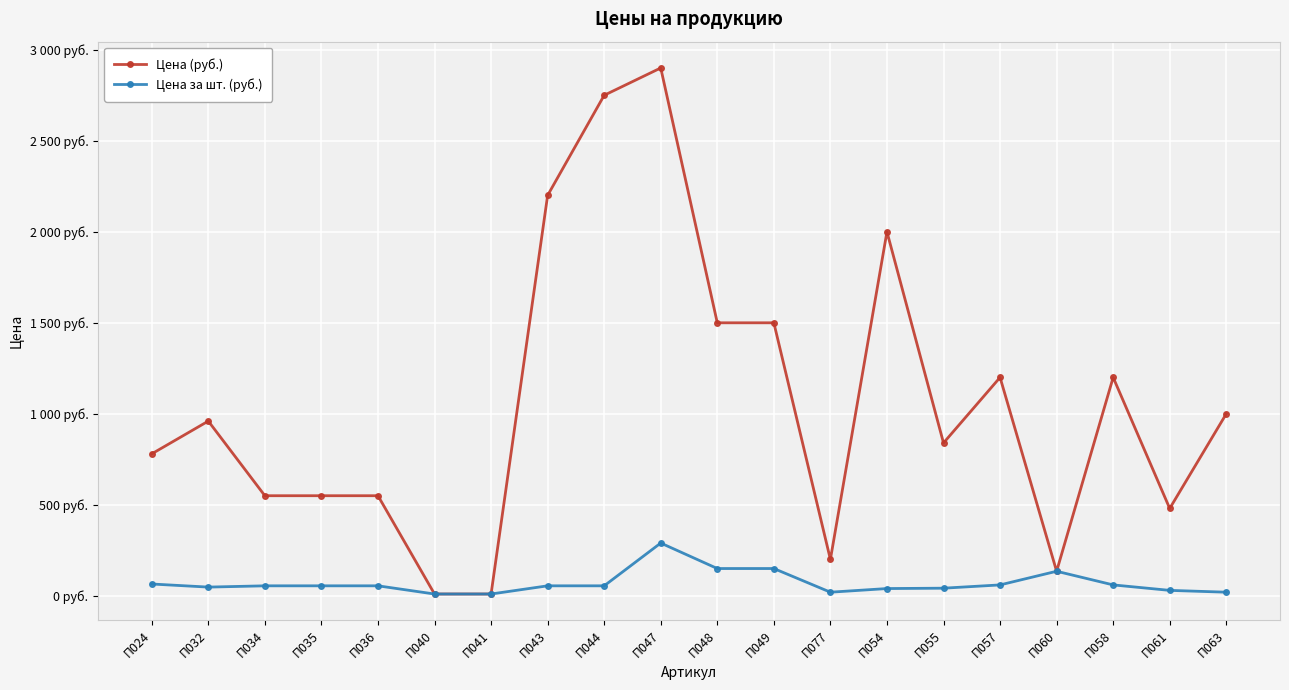

What is the label of the 1st point from the left?

П024